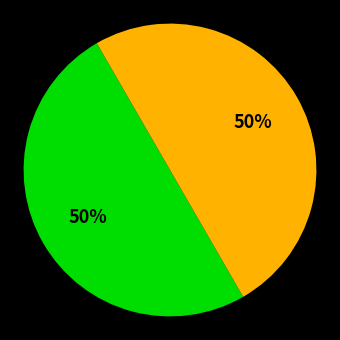

To the nearest percent, what is the average slice percentage?

50%